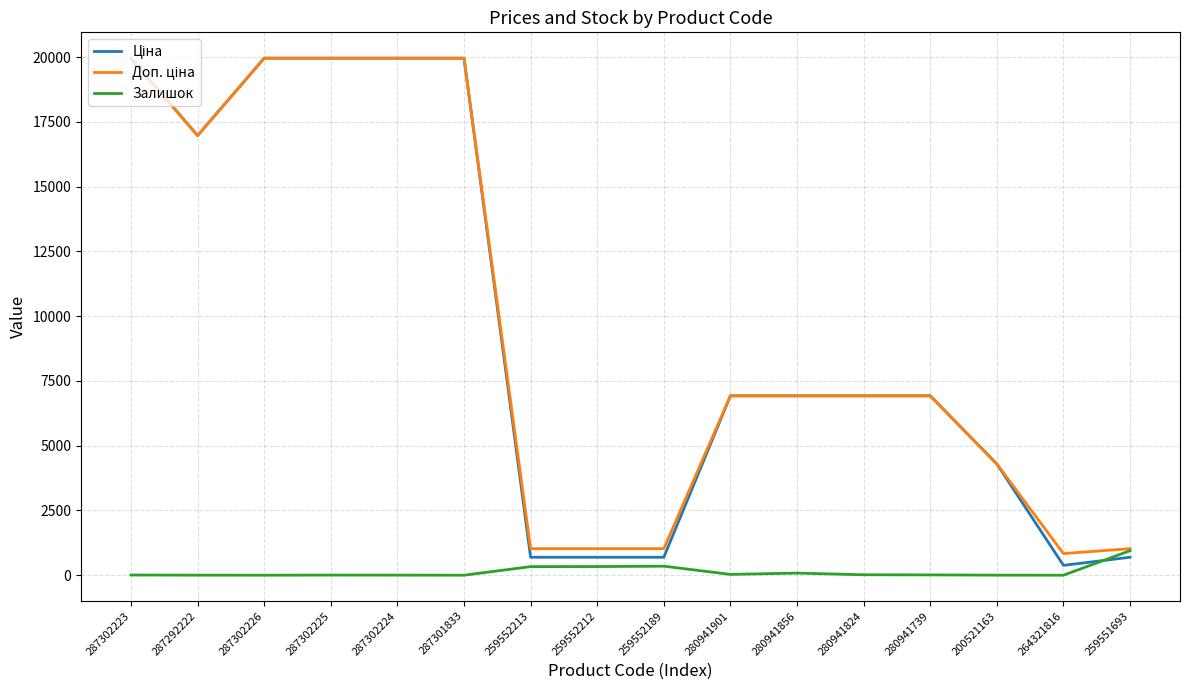

What is the maximum value shown in the chart?

19964.2